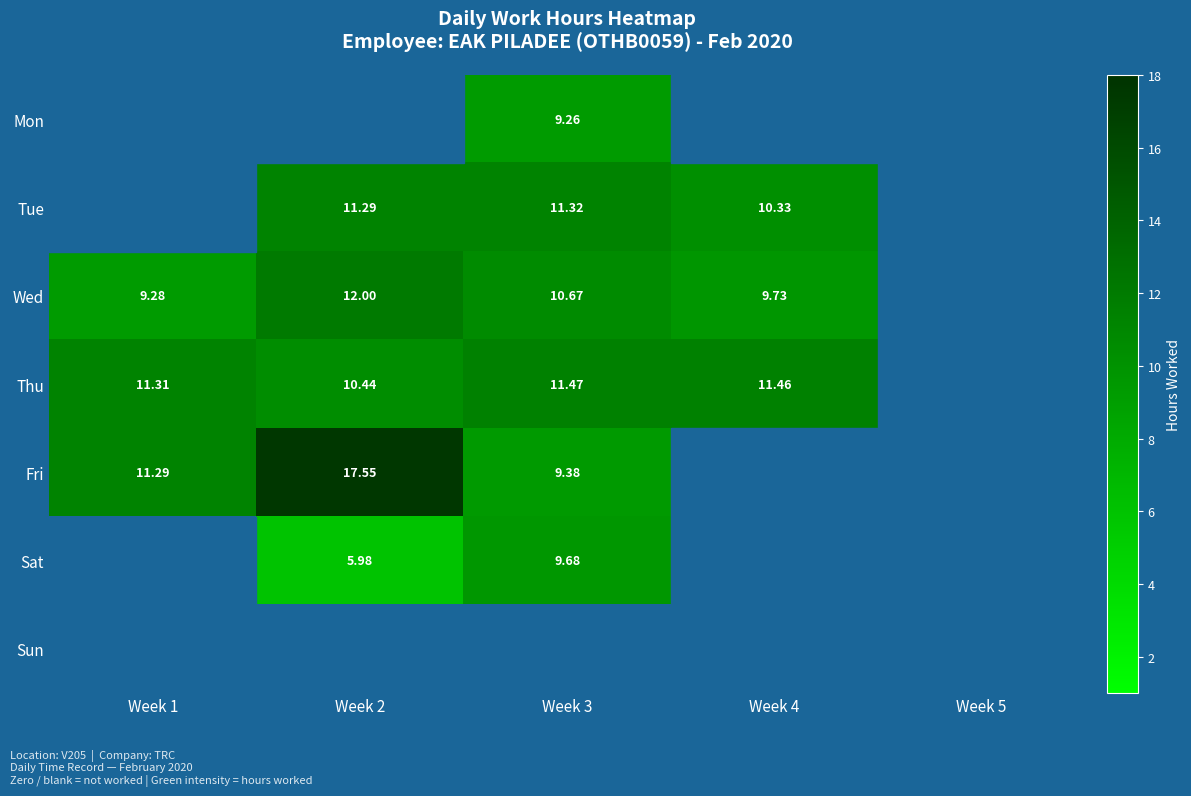

Count the number of data series in this chart.

7